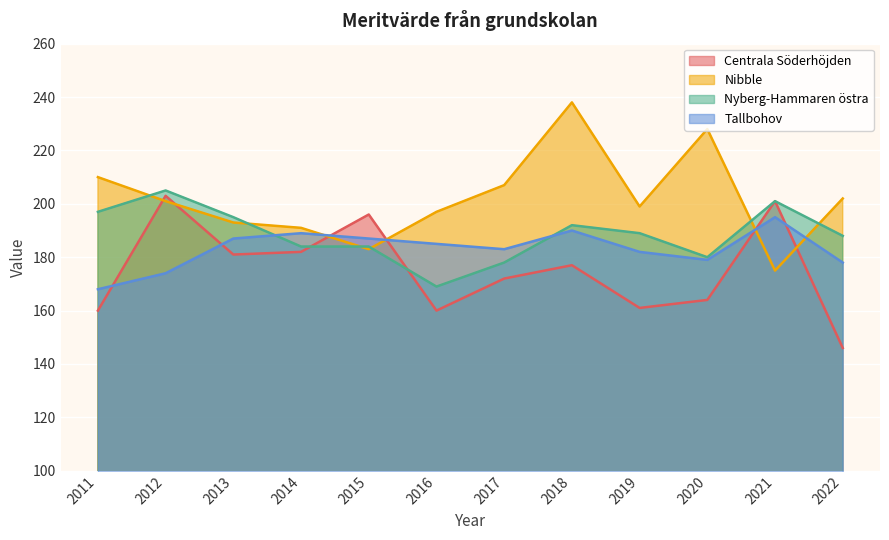

The Centrala Söderhöjden series shows 172 at 2017. True or false?

True